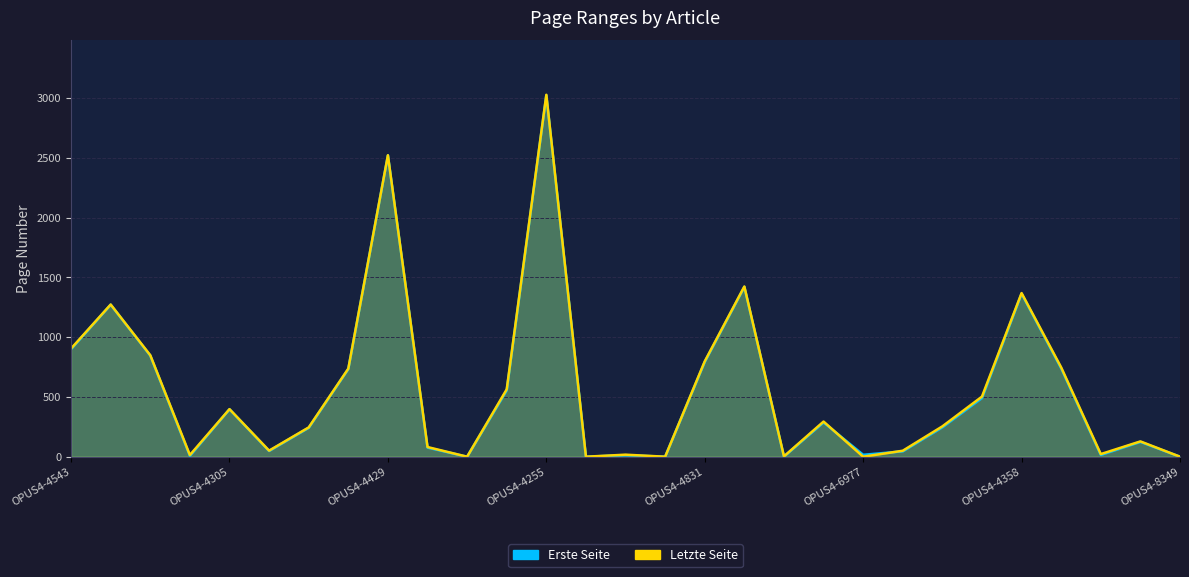

True or false: Erste Seite has more than 0 points higher than both neighbors.

True